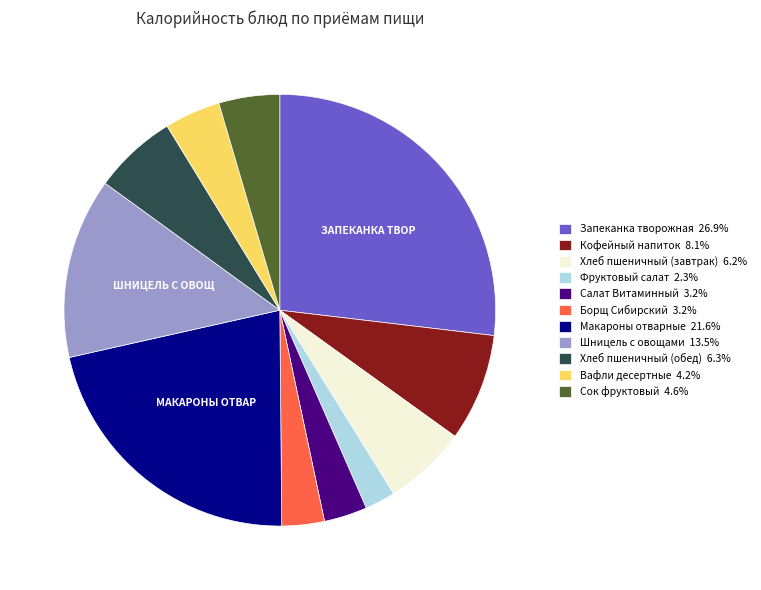

Approximately how many times larger is the value at Фруктовый салат 2.3% compared to Хлеб пшеничный (завтрак) 6.2%?

0.4